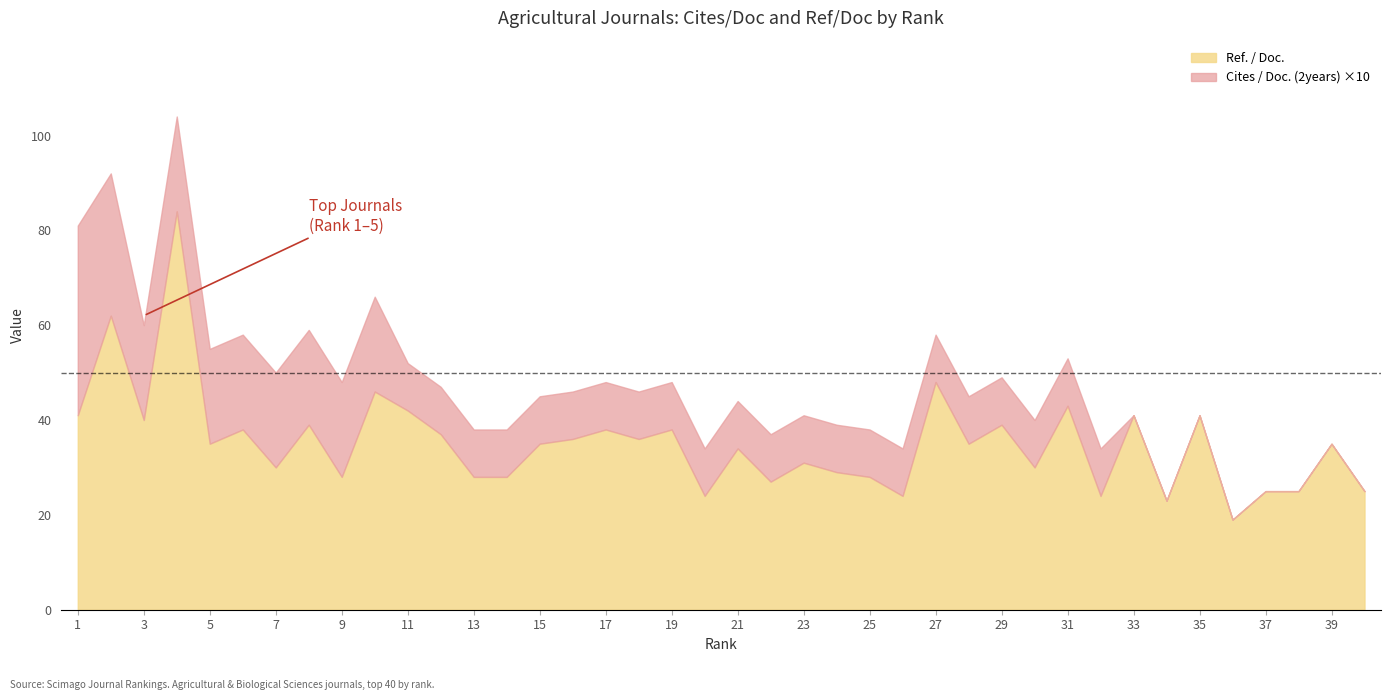

Rank the series by their maximum value, from lowest to highest.

Cites / Doc. (2years), Ref. / Doc.